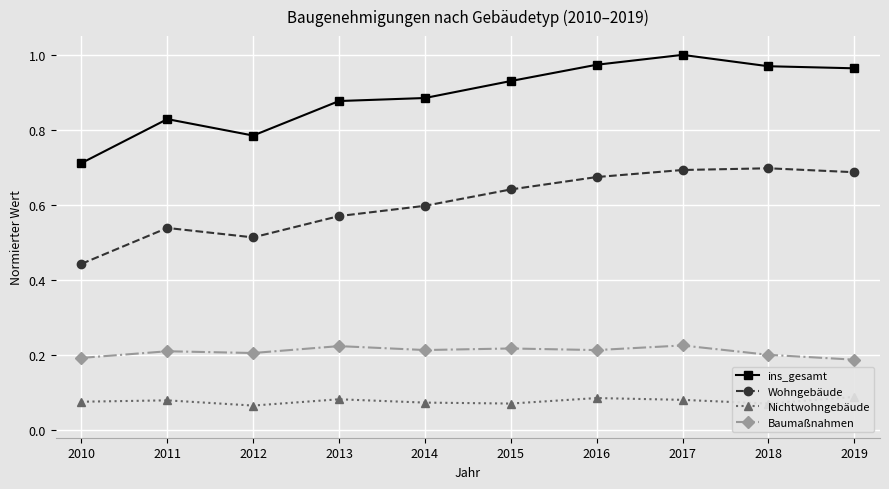

How many categories are shown in the chart?

10